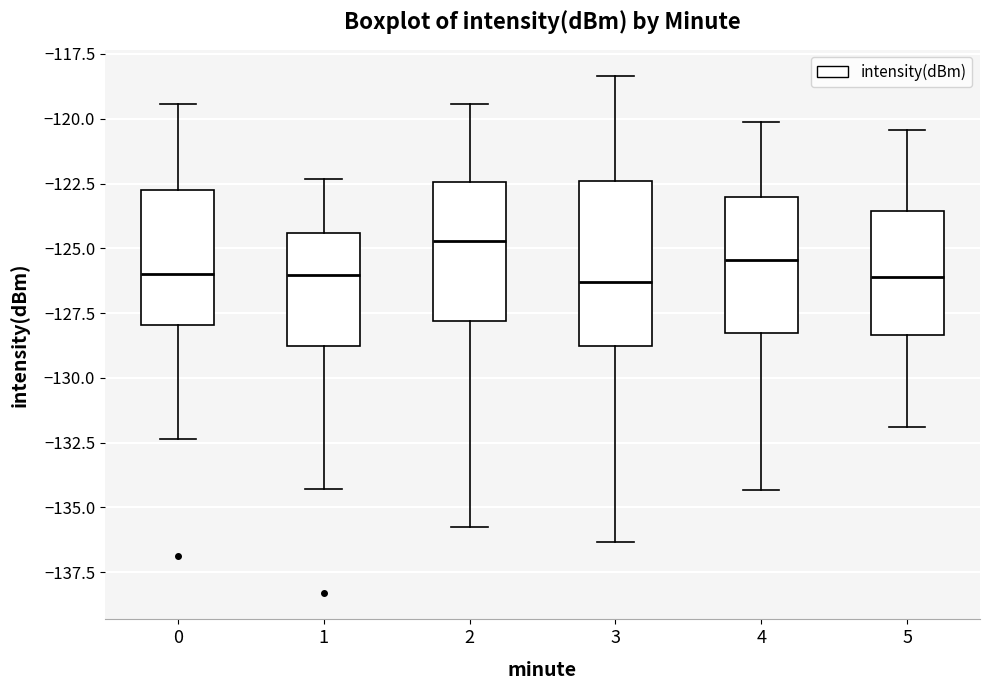

Reading left to right, transcribe this box plot: for each box, give where its median line is, the range the box spans, and where its two whiskers end, as read against the y-axis. The values are not printed on the chart, so give them approximately, as read against the axis.

0: median -126.0, box -128.0 to -123.0, whiskers -132.5 to -119.5
1: median -126.0, box -129.0 to -124.5, whiskers -134.5 to -122.5
2: median -124.5, box -128.0 to -122.5, whiskers -135.5 to -119.5
3: median -126.5, box -129.0 to -122.5, whiskers -136.5 to -118.5
4: median -125.5, box -128.5 to -123.0, whiskers -134.5 to -120.0
5: median -126.0, box -128.5 to -123.5, whiskers -132.0 to -120.5